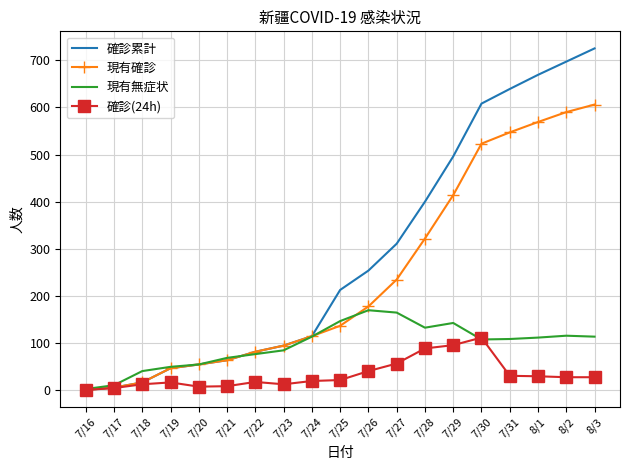

Rank the series by their average value, from highest to lowest.

確診累計, 現有確診, 現有無症状, 確診(24h)